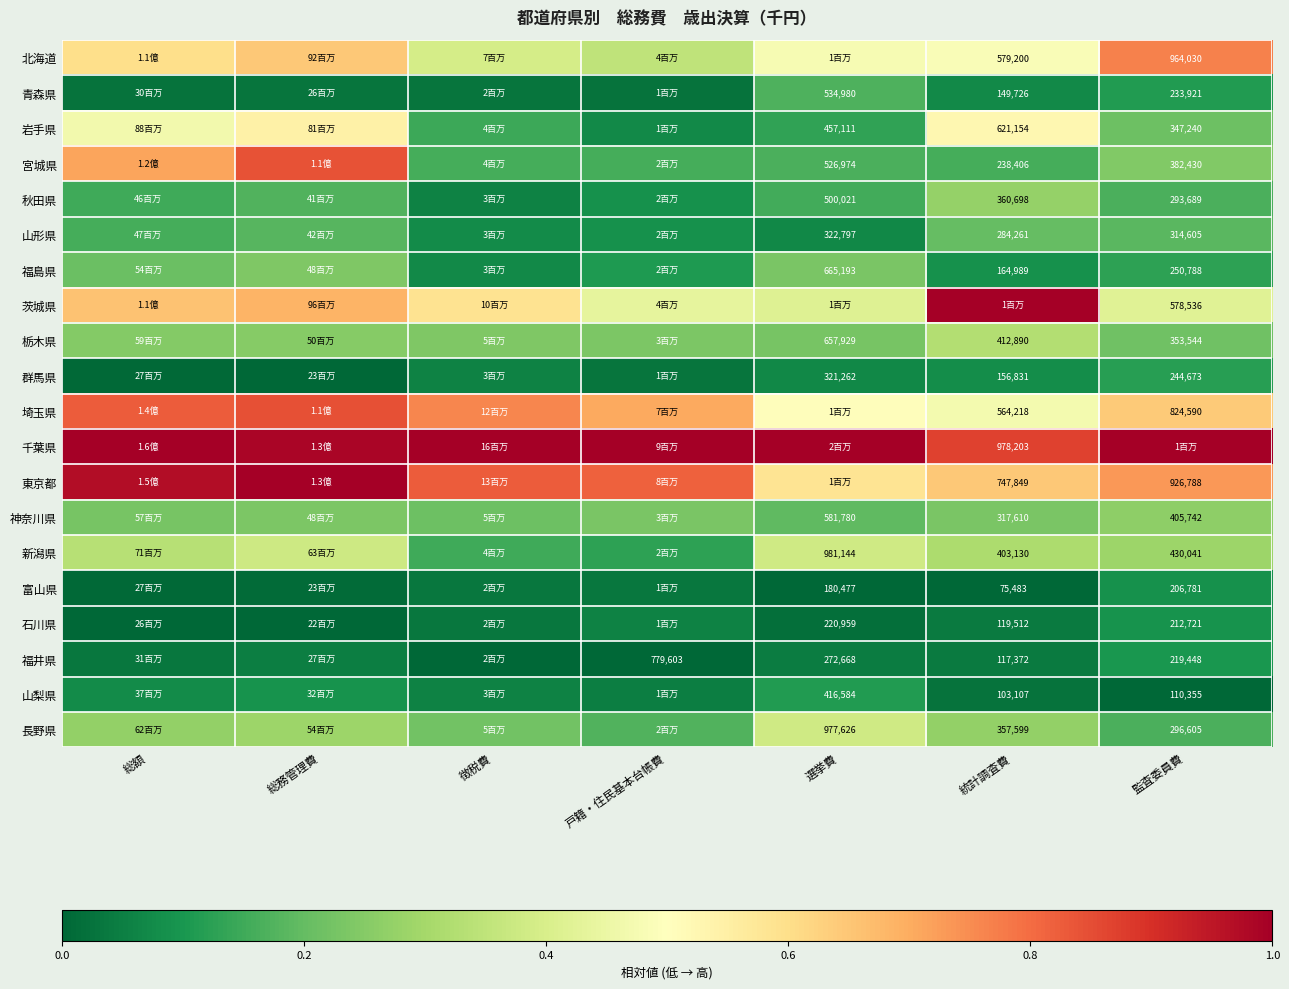

What is the total value across all series at 戸籍・住民基本台帳費?

4.8